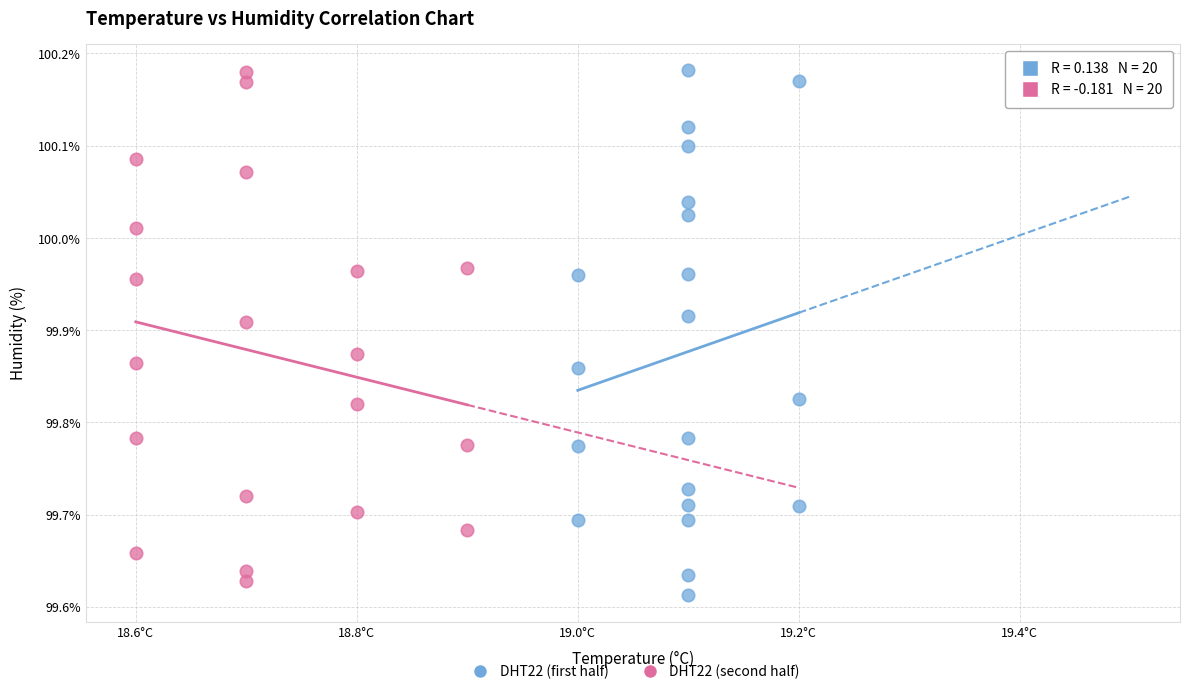

What are all the series names shown in the legend?

DHT22 (first half), DHT22 (second half)